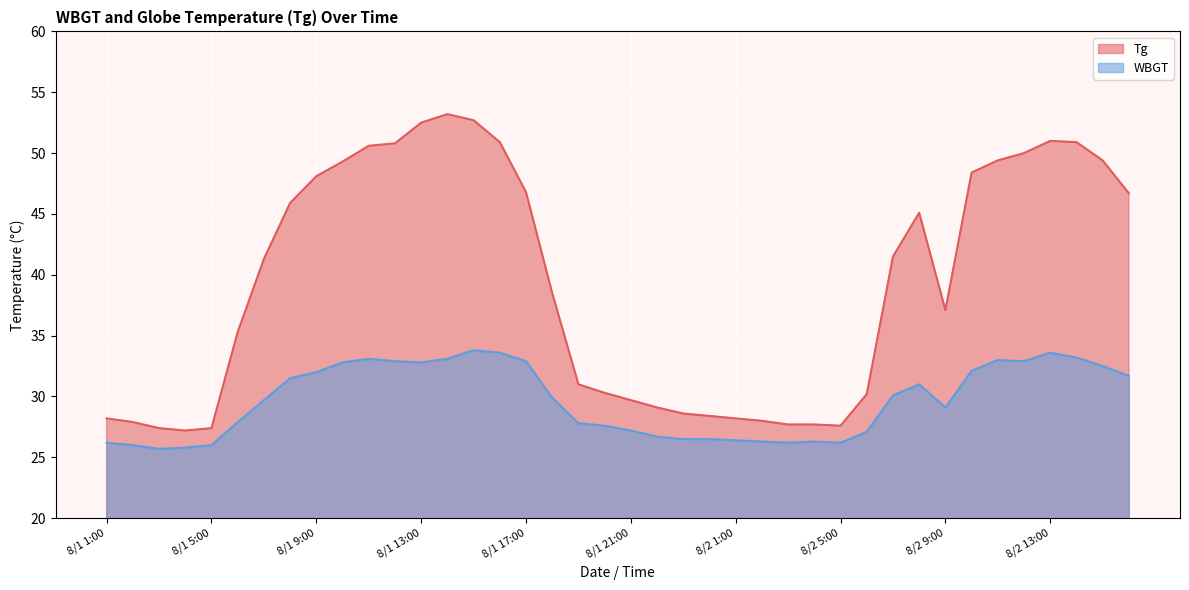

True or false: WBGT and Tg intersect in this chart.

False